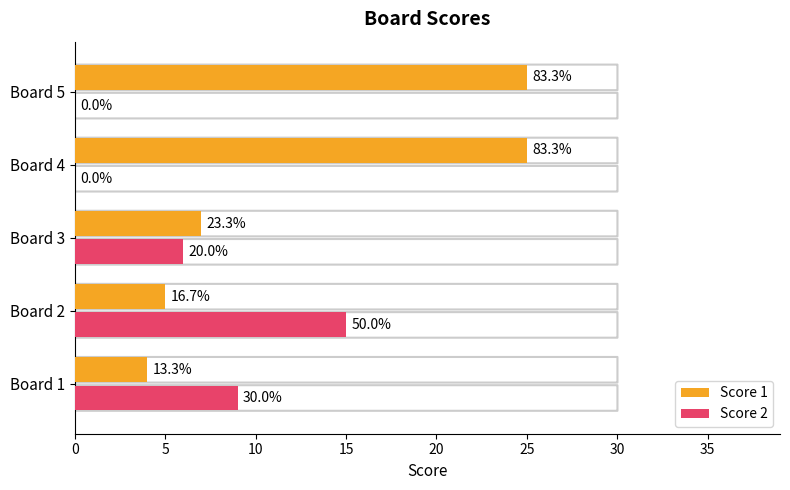

What are all the series names shown in the legend?

Score 1, Score 2